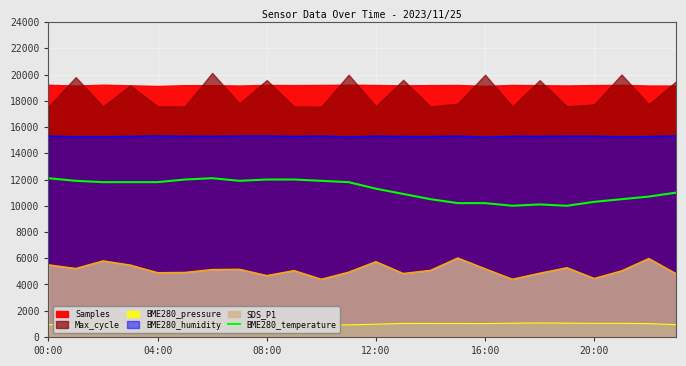

True or false: BME280_temperature and BME280_humidity intersect in this chart.

False